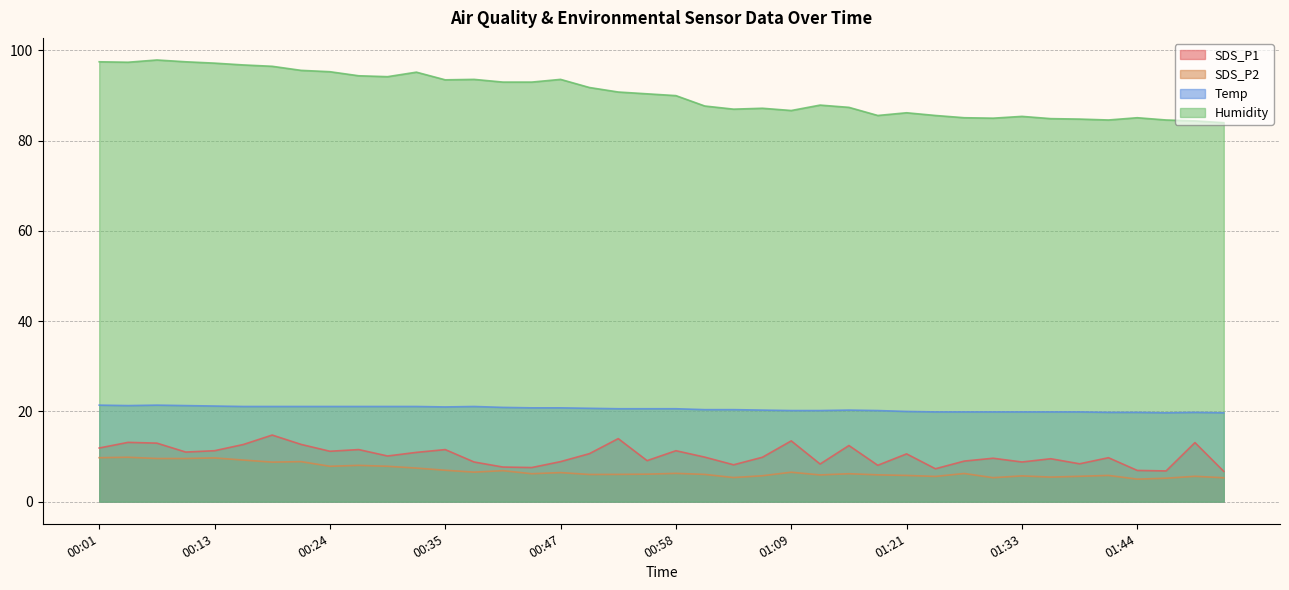

Rank the categories by SDS_P2 value from lowest to highest.

01:44, 01:47, 01:52, 01:30, 01:04, 01:35, 01:24, 01:38, 01:50, 01:33, 01:06, 01:21, 01:41, 01:13, 01:18, 00:49, 00:52, 01:01, 00:55, 00:44, 01:15, 01:27, 00:58, 00:47, 01:09, 00:38, 00:41, 00:35, 00:32, 00:24, 00:30, 00:27, 00:18, 00:21, 00:15, 00:07, 00:10, 00:13, 00:01, 00:04